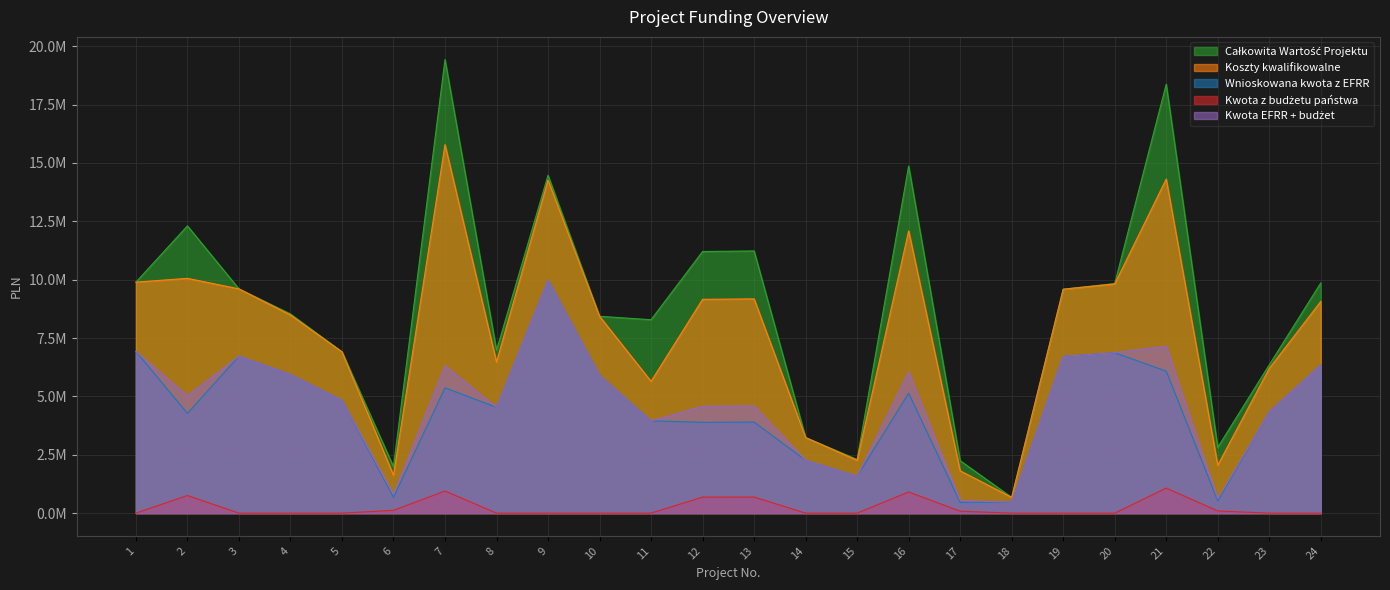

What is the lowest value of the Kwota EFRR + budżet series?

472341.1